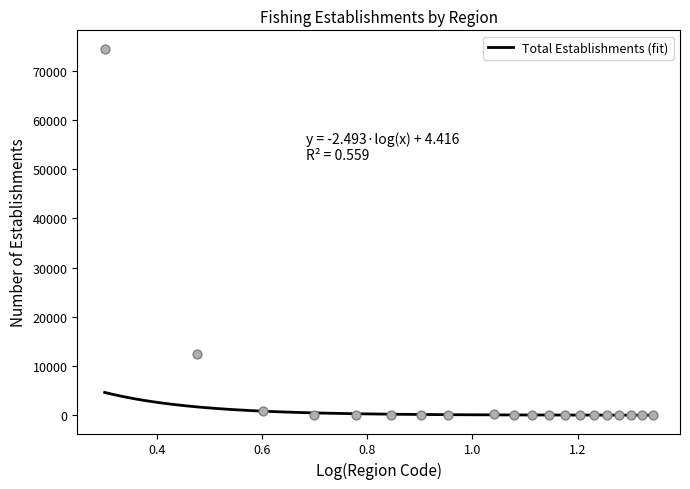

Approximately how many times larger is the value at 7 compared to 5?

0.5